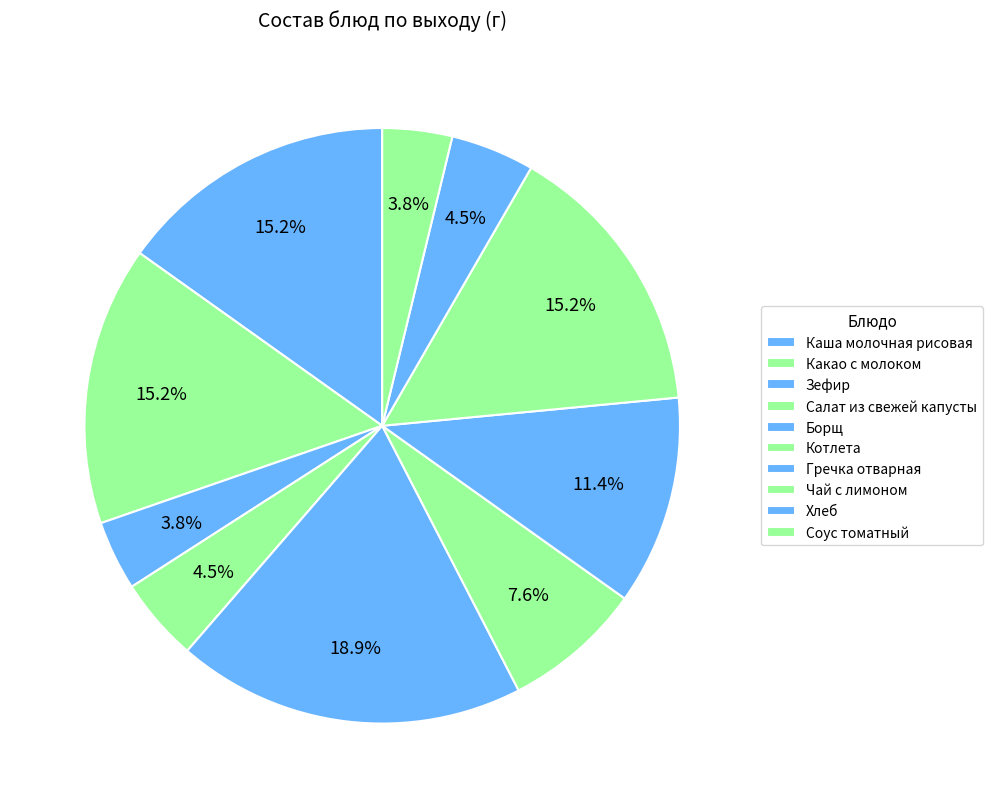

Is it true that Борщ is 19% of the pie?

True